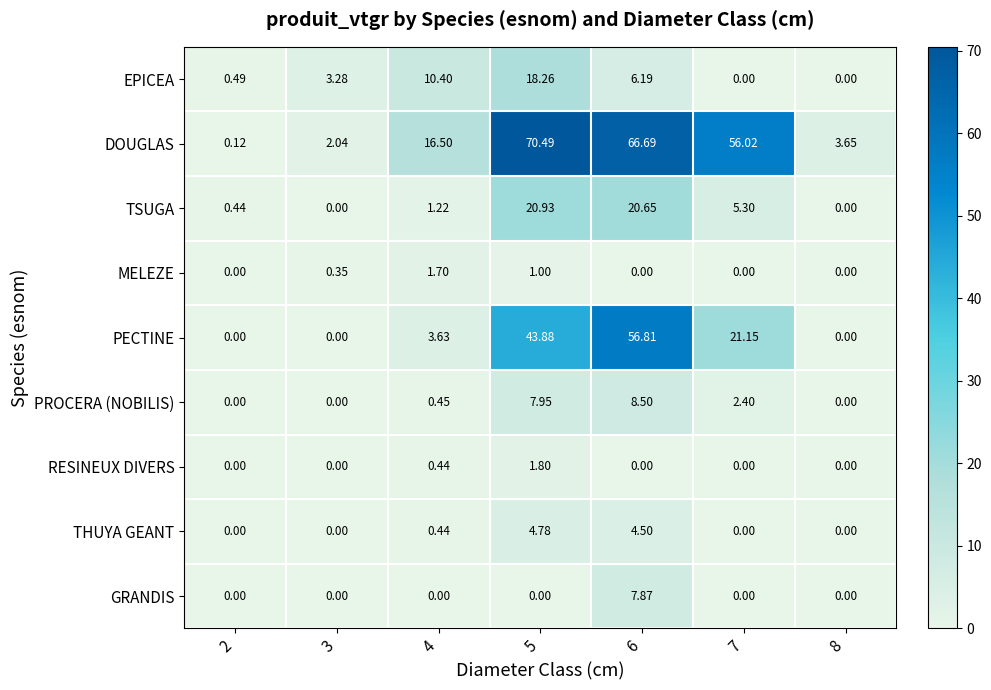

List the series in order of their peak value, highest first.

DOUGLAS, PECTINE, TSUGA, EPICEA, PROCERA (NOBILIS), GRANDIS, THUYA GEANT, RESINEUX DIVERS, MELEZE